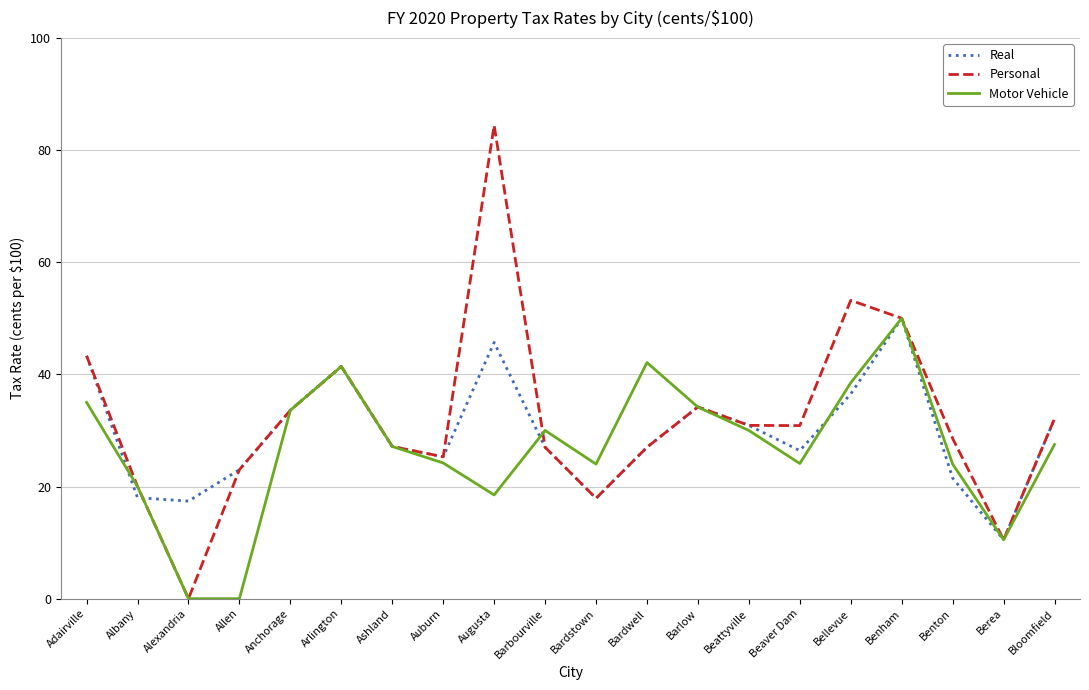

What is the minimum value for Real?

10.5